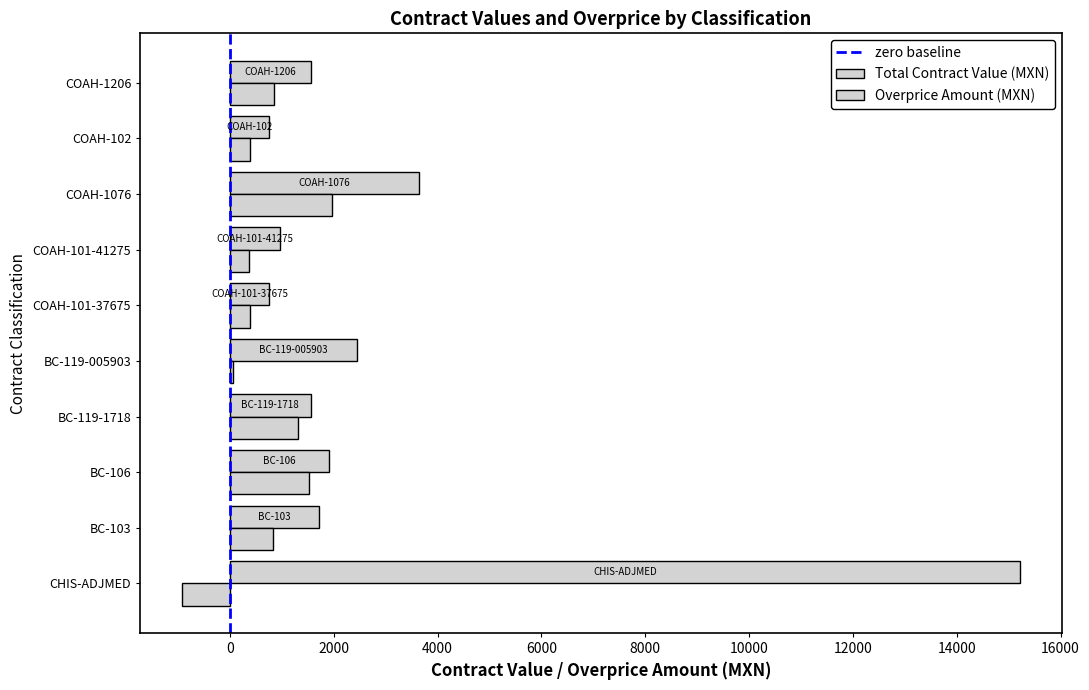

How many values in the Overprice Amount (MXN) series are below 828?

5